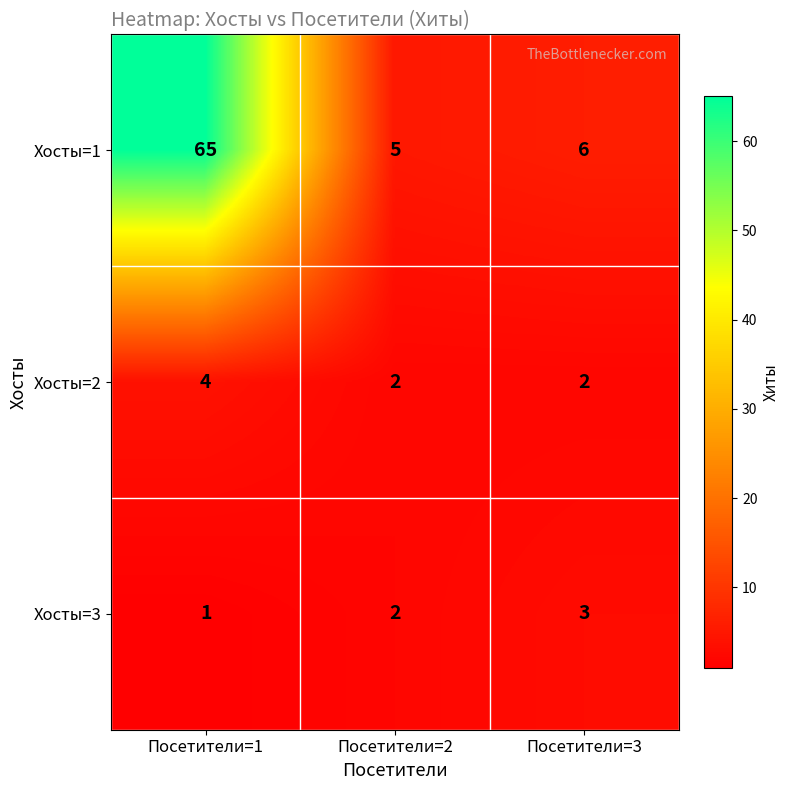

What is the sum of all Хосты=2 values?

8